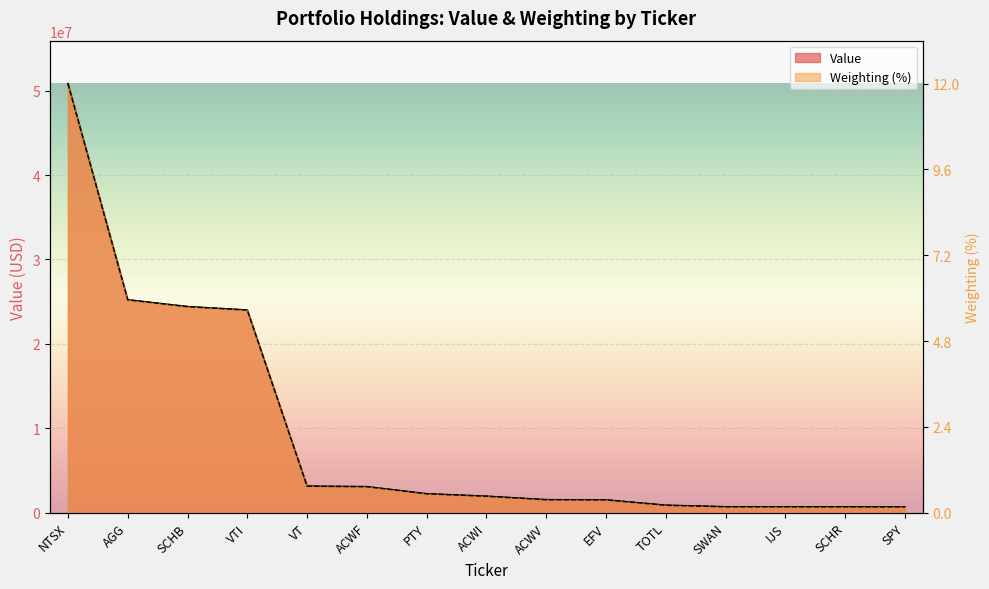

What value does the Weighting series have at EFV?

761163.0